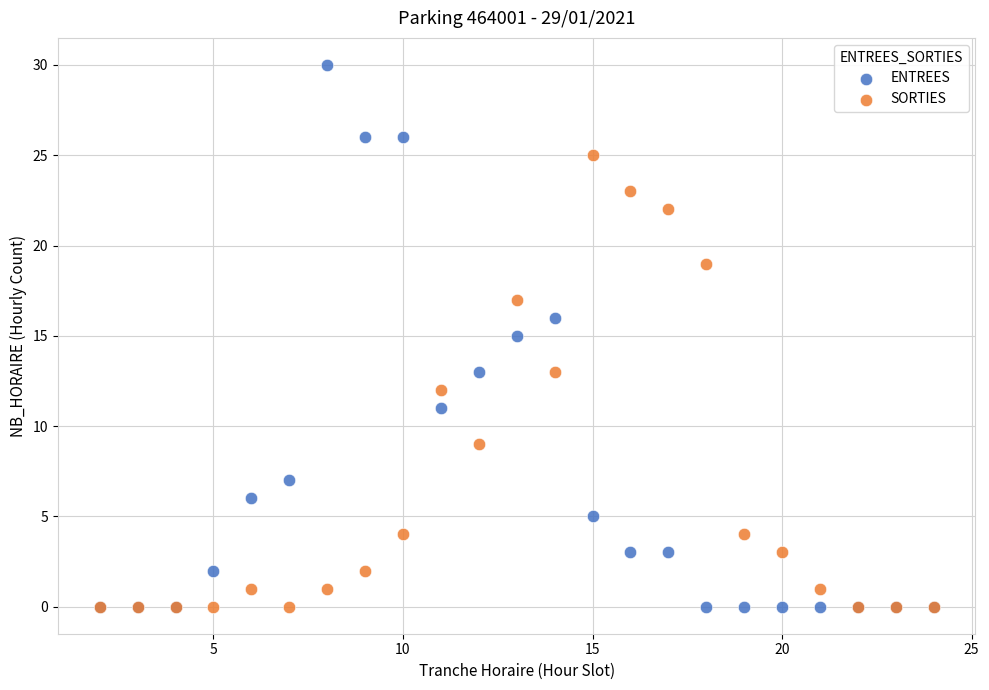

Which series contains the highest Y value?

ENTREES